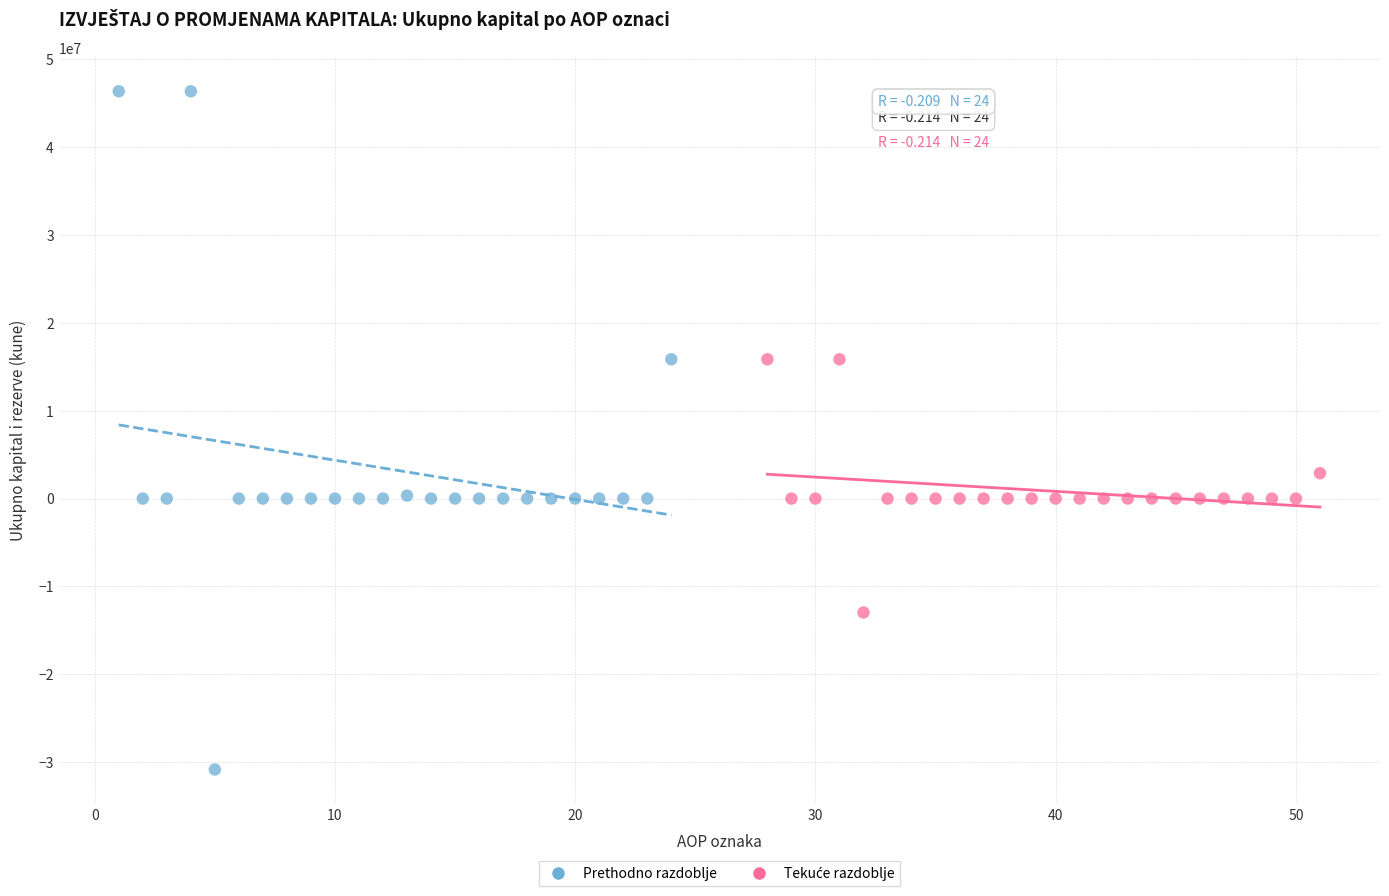

Which series contains the lowest Y value?

Prethodno razdoblje